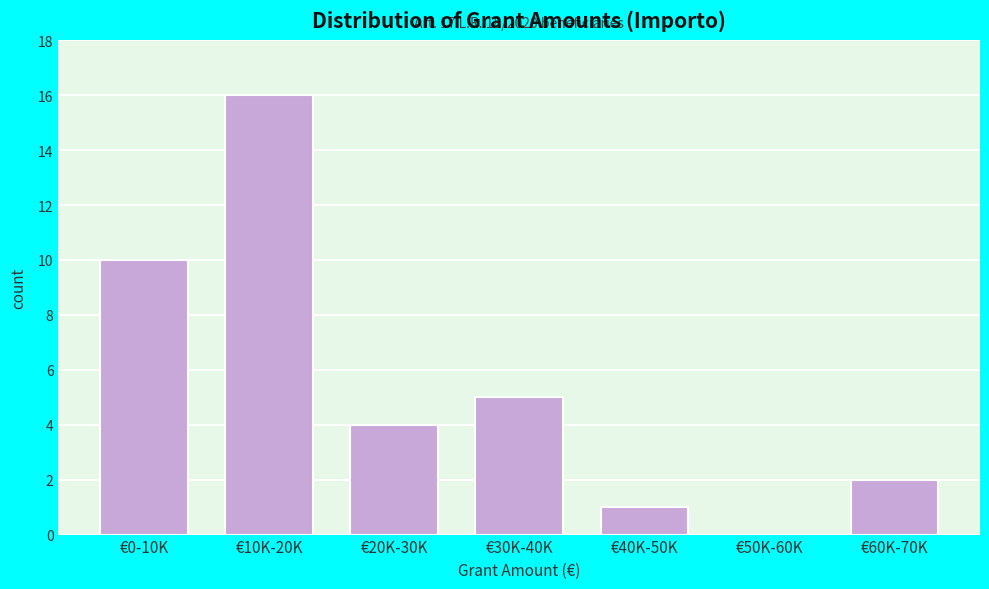

Reading left to right, extract all data points from this chart.

€0-10K=10	€10K-20K=16	€20K-30K=4	€30K-40K=5	€40K-50K=1	€50K-60K=0	€60K-70K=2